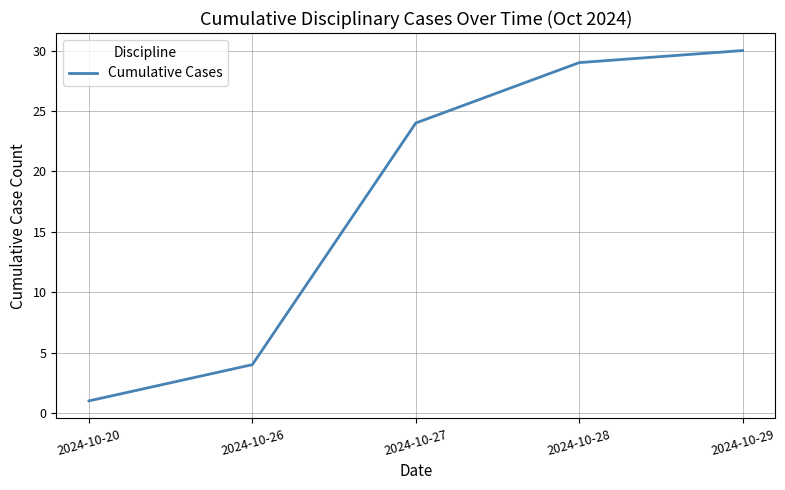

Is it true that the value at 2024-10-27 is 13?

False